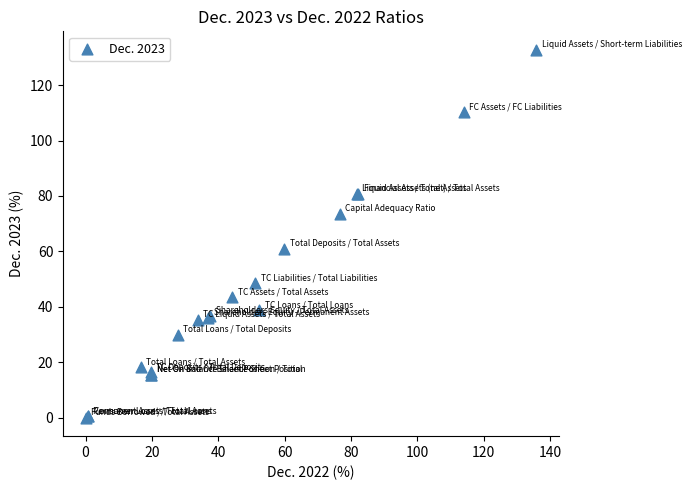

What Y value in the scatter plot is closest to 66?

60.8